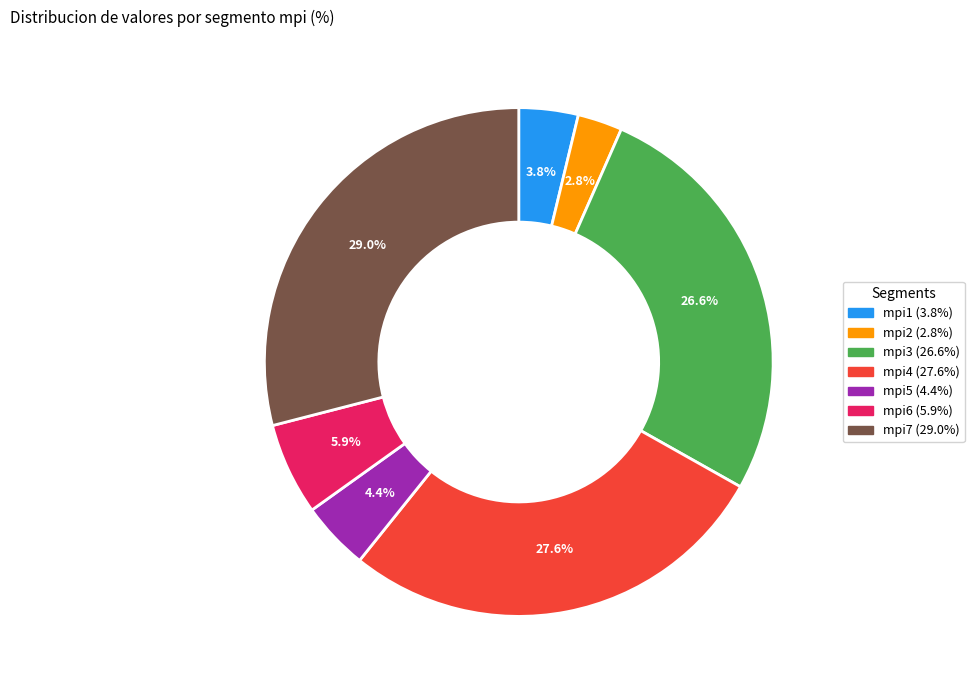

Is mpi1 the majority of the pie?

No